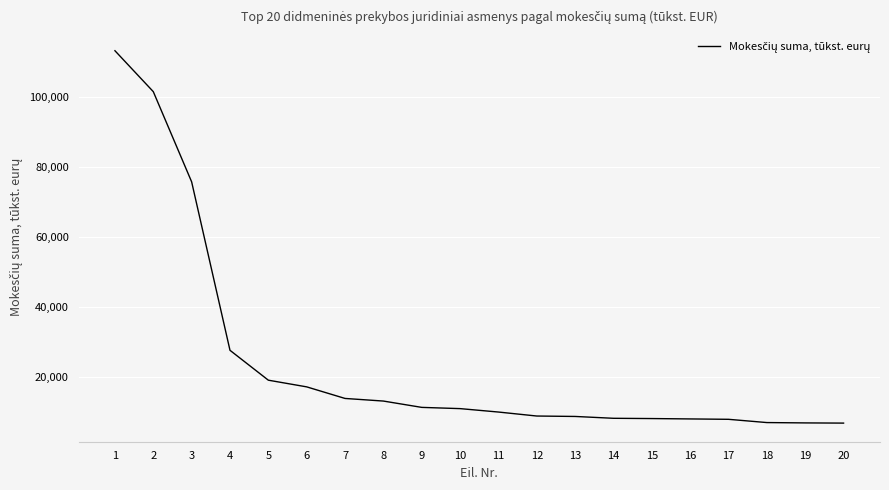

True or false: the data shows 7965 at 16.

True